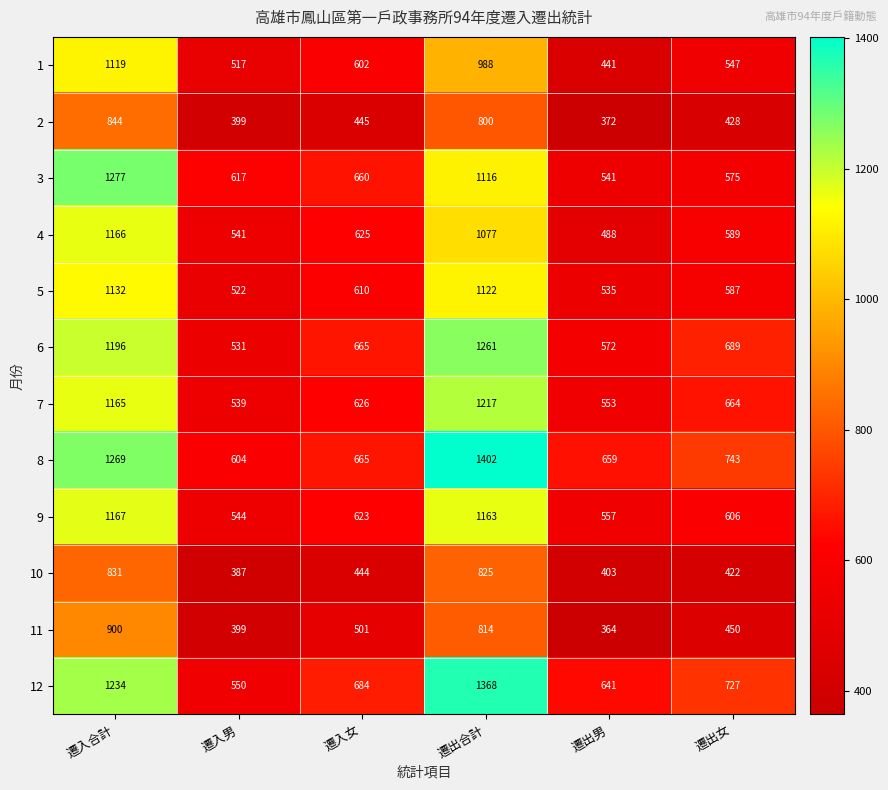

How many categories are shown in the chart?

6